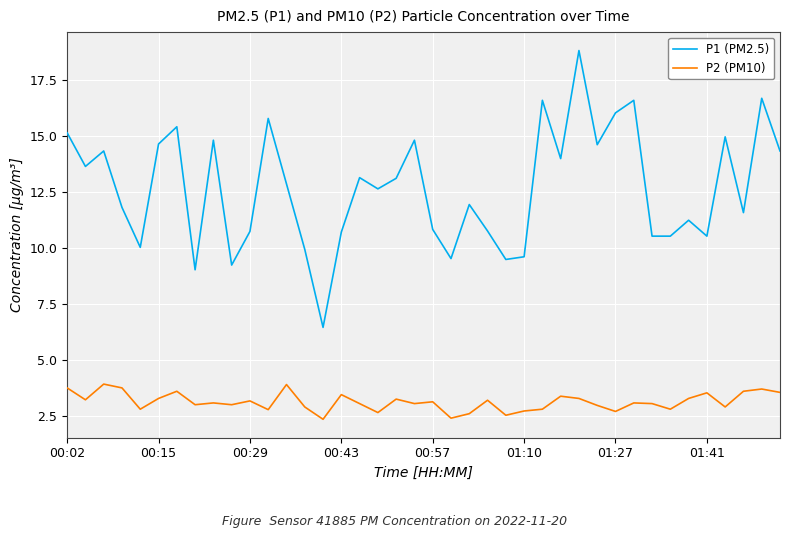

True or false: P1 (PM2.5) and P2 (PM10) intersect in this chart.

False